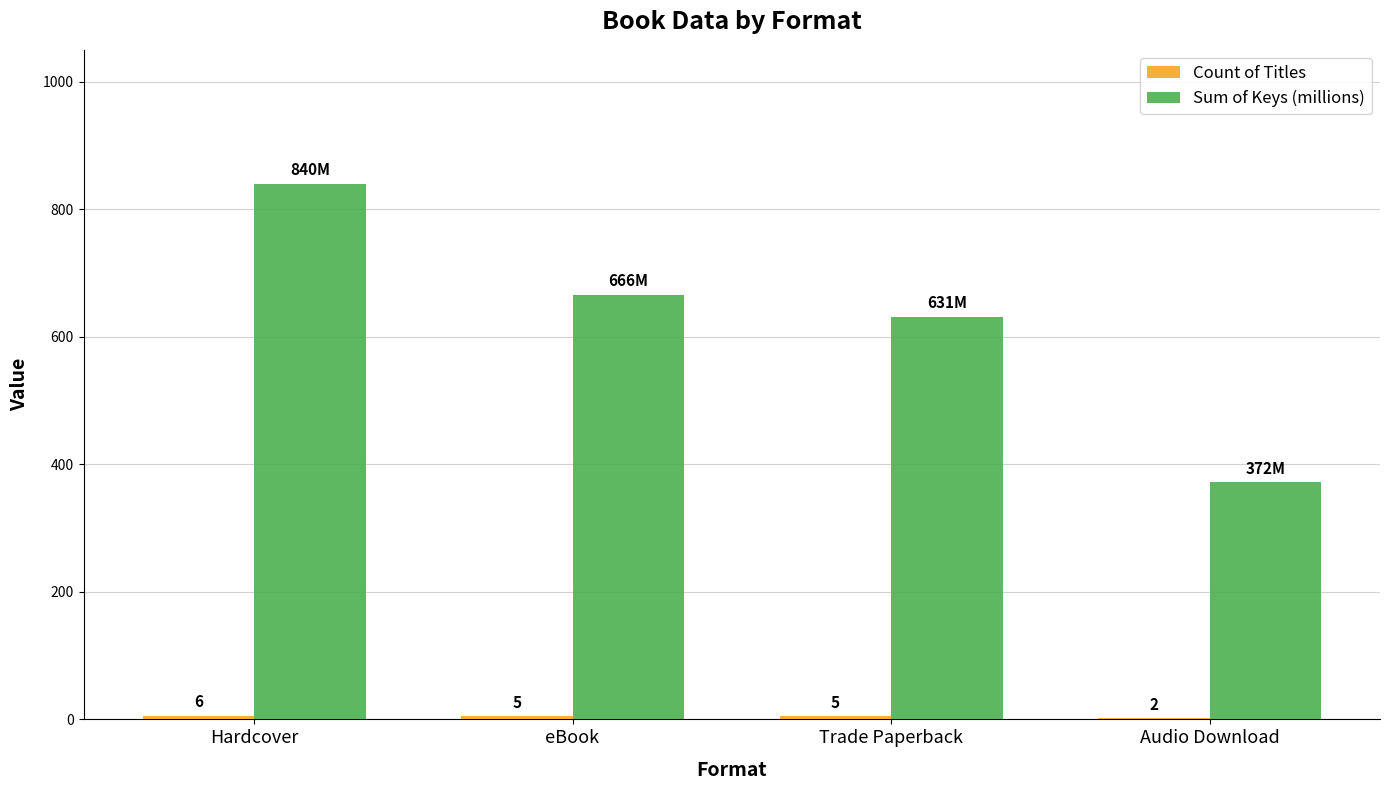

Where is Sum of Keys (millions) nearest to the value 606?

Trade Paperback